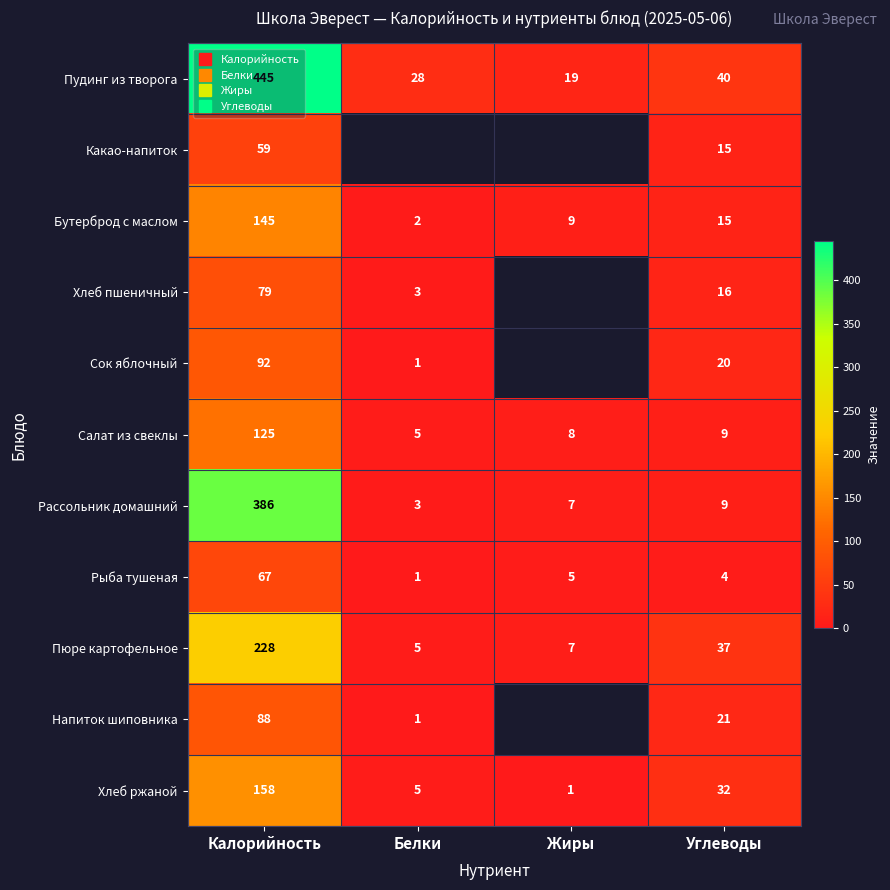

What is the highest value of the Пюре картофельное series?

228.0